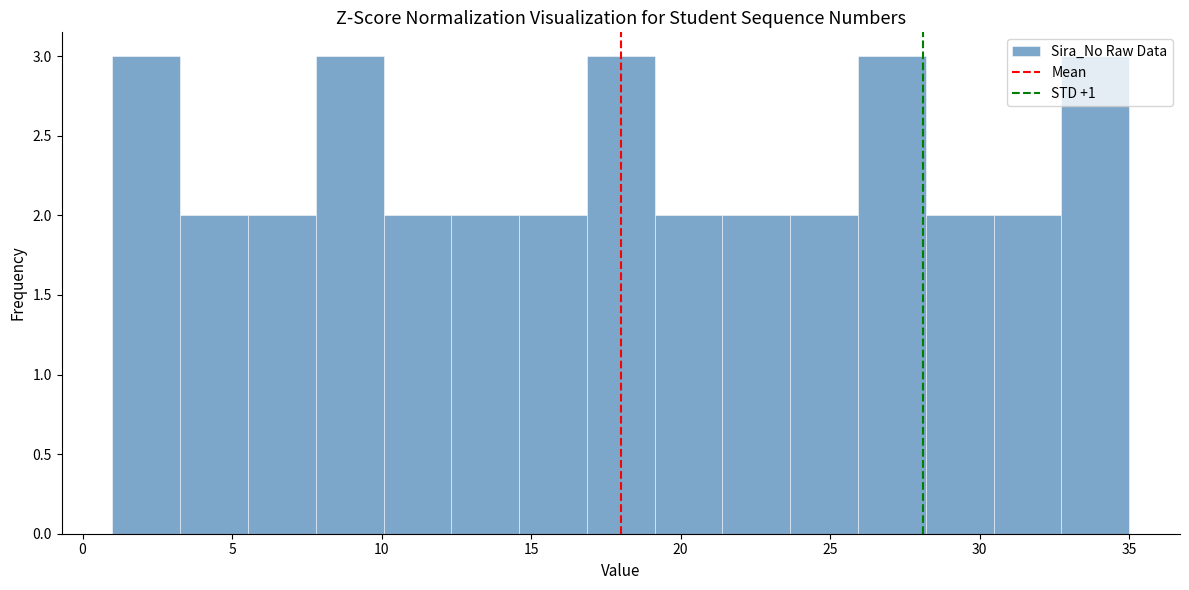

What is the height of the bar covering 32.5 to 35.0 on the x-axis? Neither the bar edges nor the heights are printed on the chart, so give them approximately, as read against the axes.

3